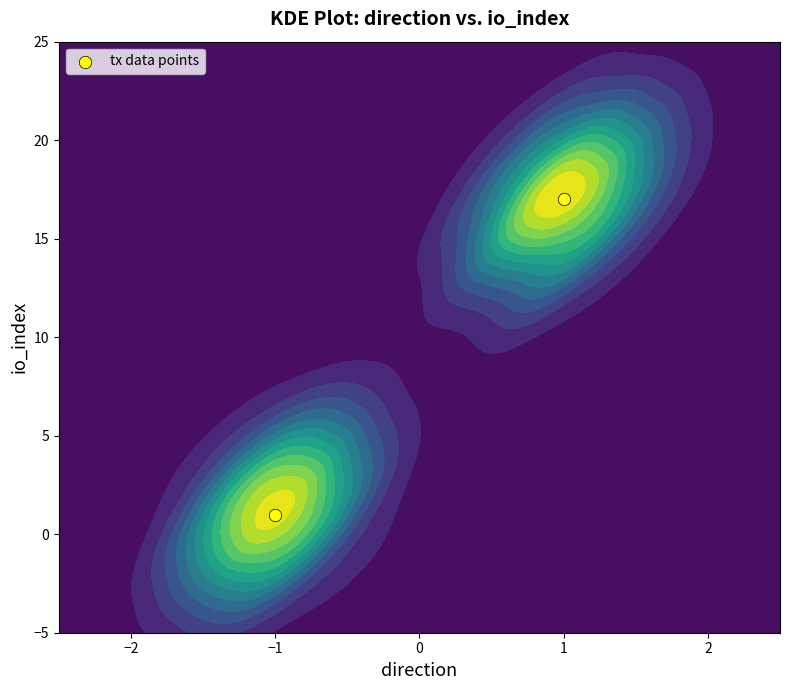

Which category has the lowest value across all series?

−1